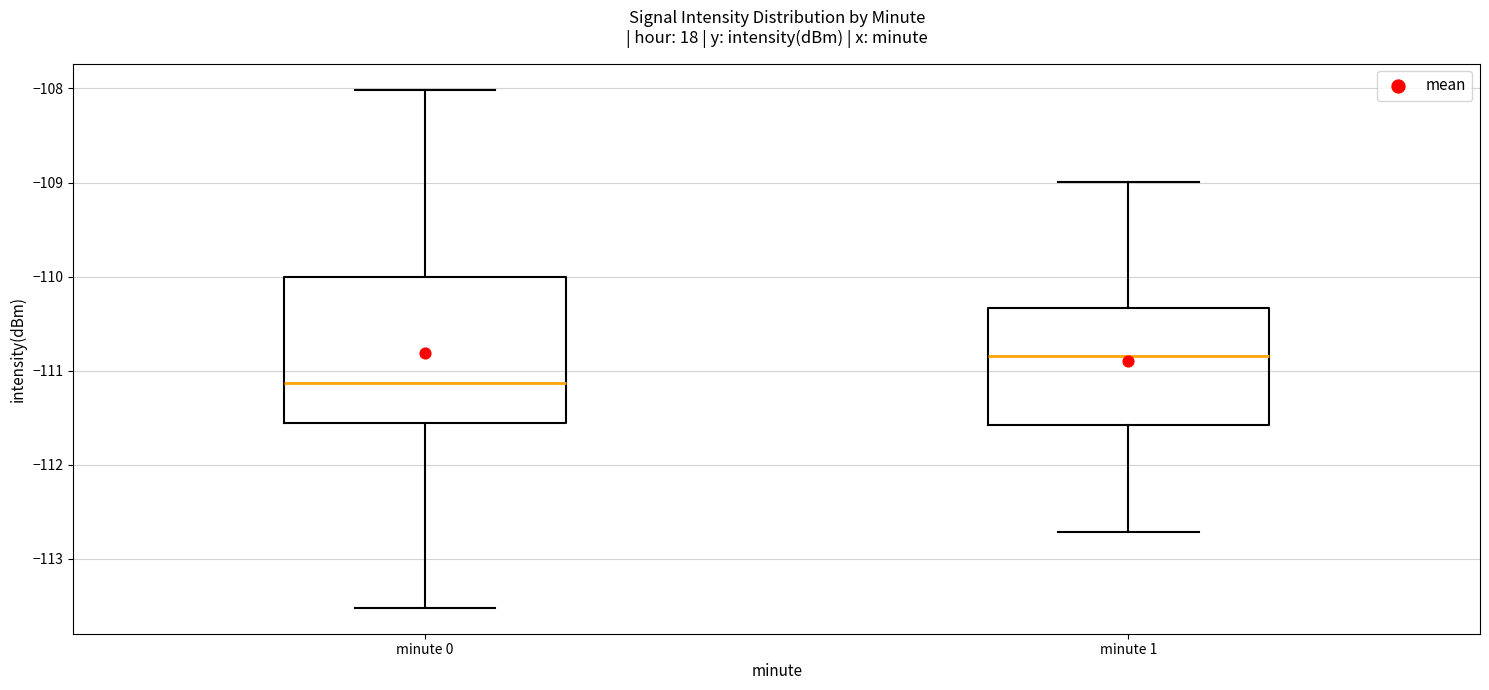

Which box has the highest median line?

minute 1